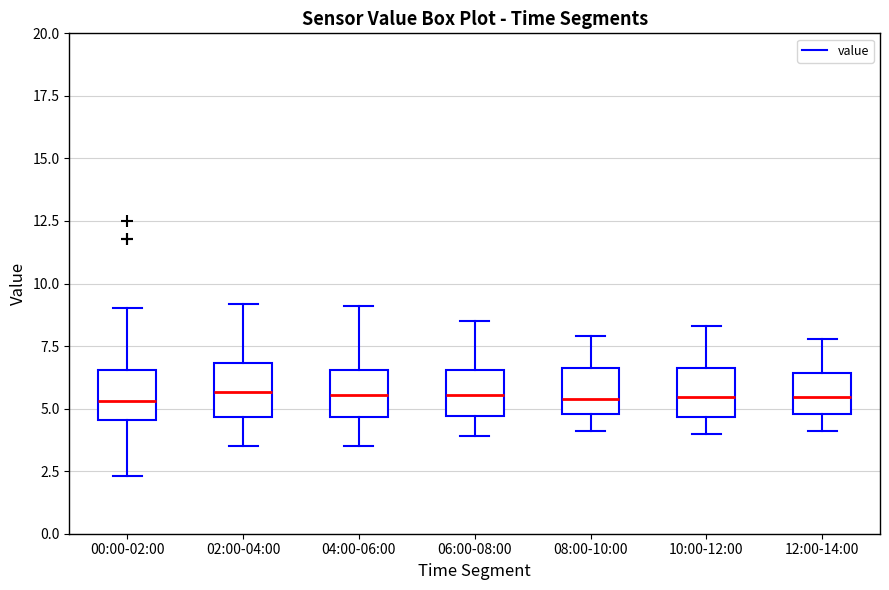

Where does the upper whisker of the box for 04:00-06:00 end on the y-axis? The values are not printed on the chart, so give them approximately, as read against the axis.

9.0